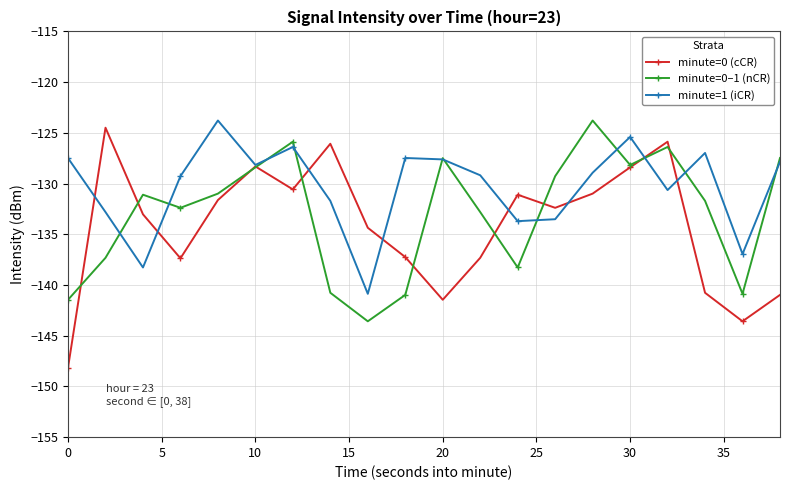

Which series has the largest total across all categories?

minute=1 (iCR)